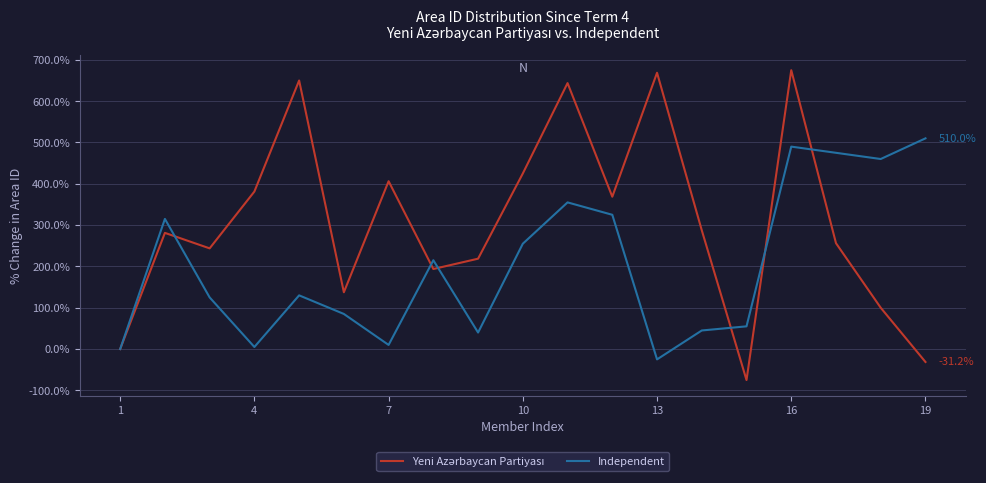

What is the smallest value displayed?

-75.0